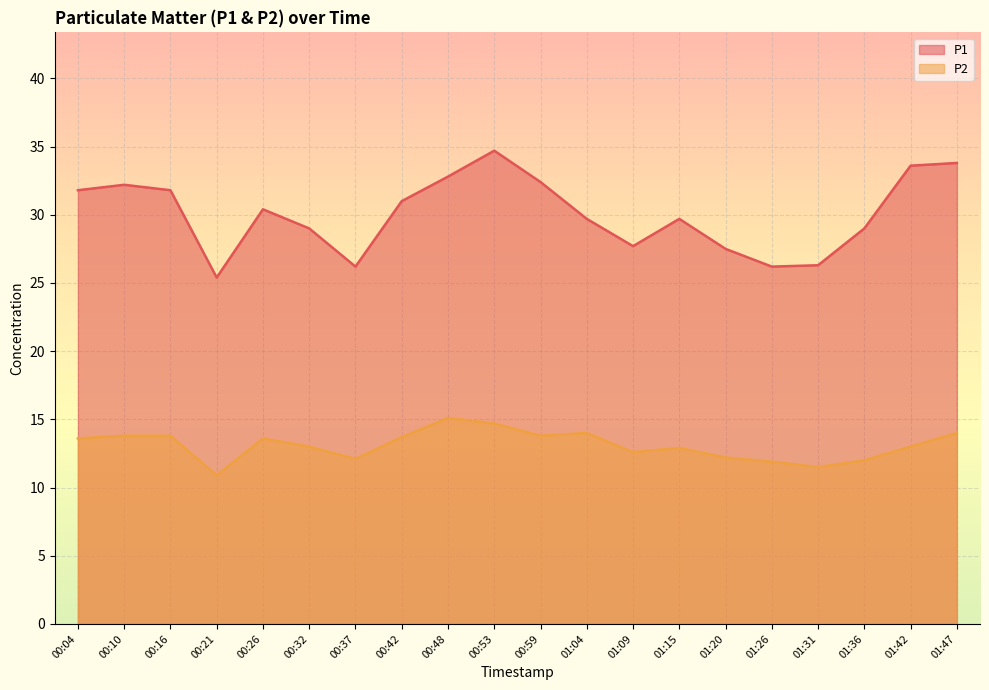

True or false: P2 has more than 2 points higher than both neighbors.

True